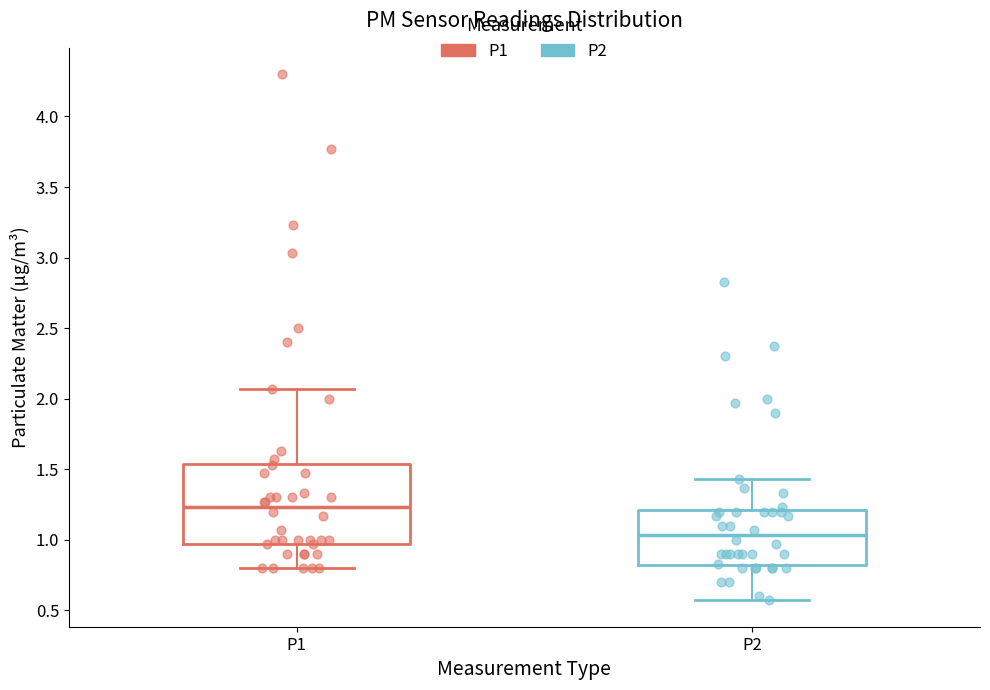

Which box's median line is the highest?

P1